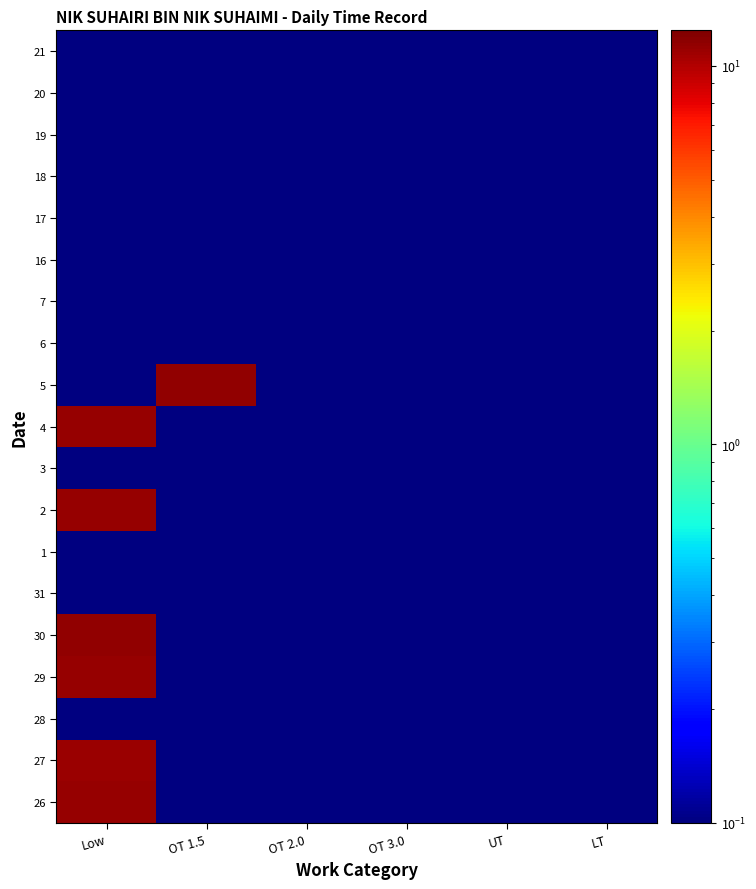

What is the total value across all series at UT?

0.2